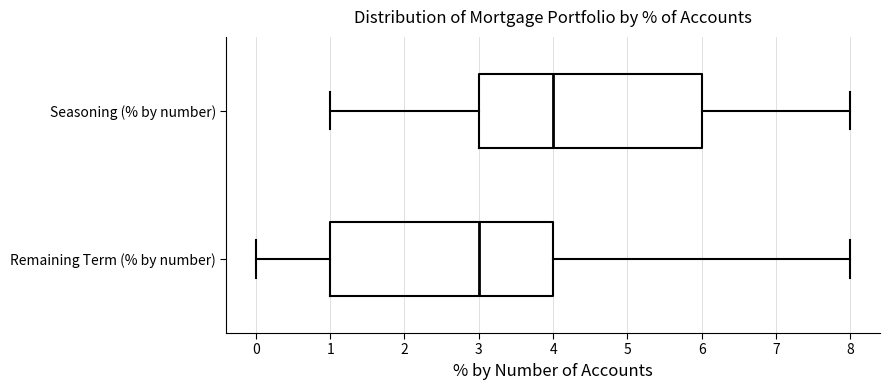

Reading bottom to top, transcribe this box plot: for each box, give where its median line is, the range the box spans, and where its two whiskers end, as read against the x-axis. The values are not printed on the chart, so give them approximately, as read against the axis.

Remaining Term (% by number): median 3, box 1 to 4, whiskers 0 to 8
Seasoning (% by number): median 4, box 3 to 6, whiskers 1 to 8